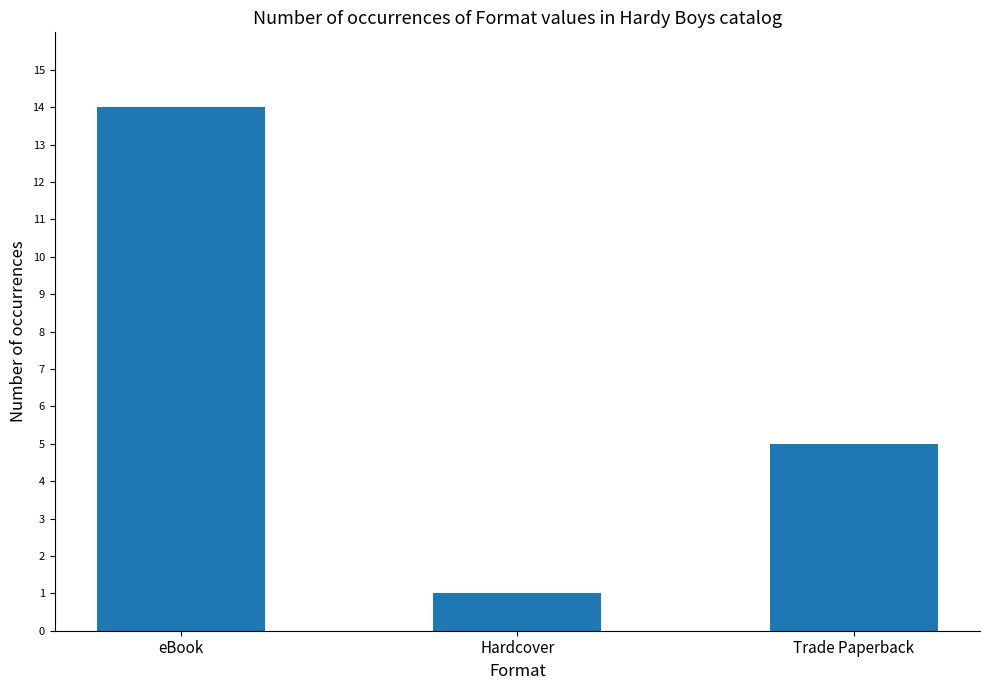

Reading left to right, what are all the values shown in this chart?

eBook=14	Hardcover=1	Trade Paperback=5